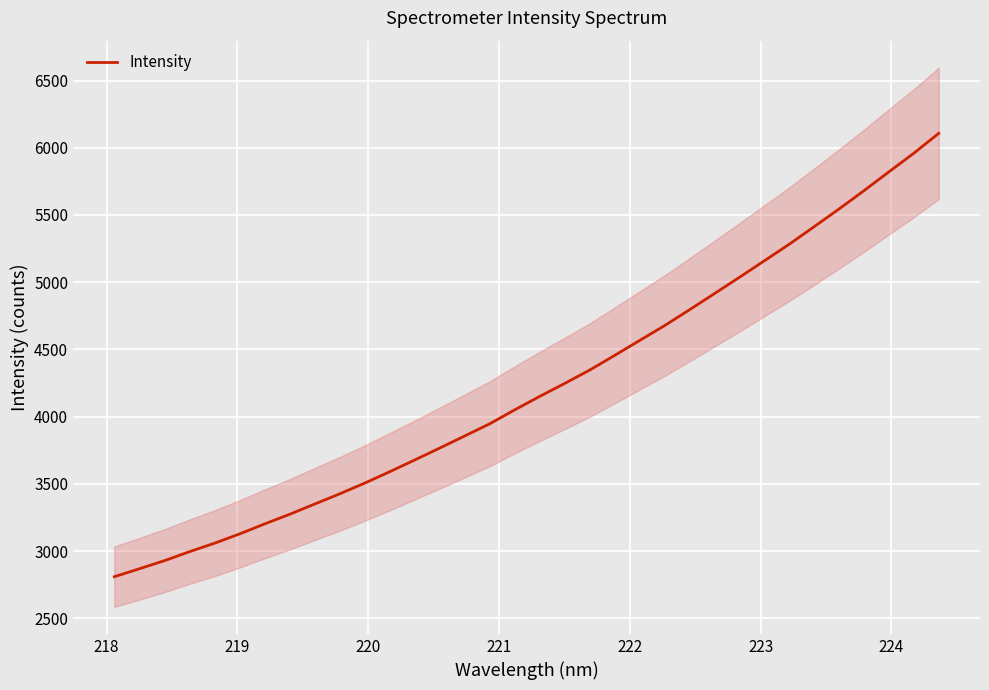

What is the minimum value shown in the chart?

2808.6